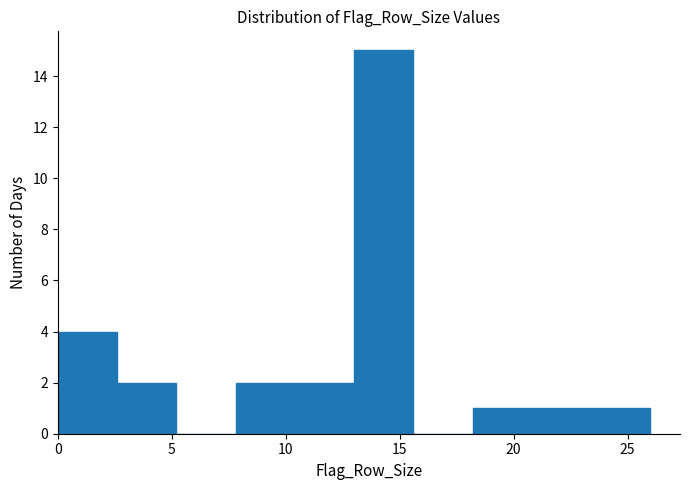

Which range on the x-axis has the tallest bar?

13.0 to 15.6